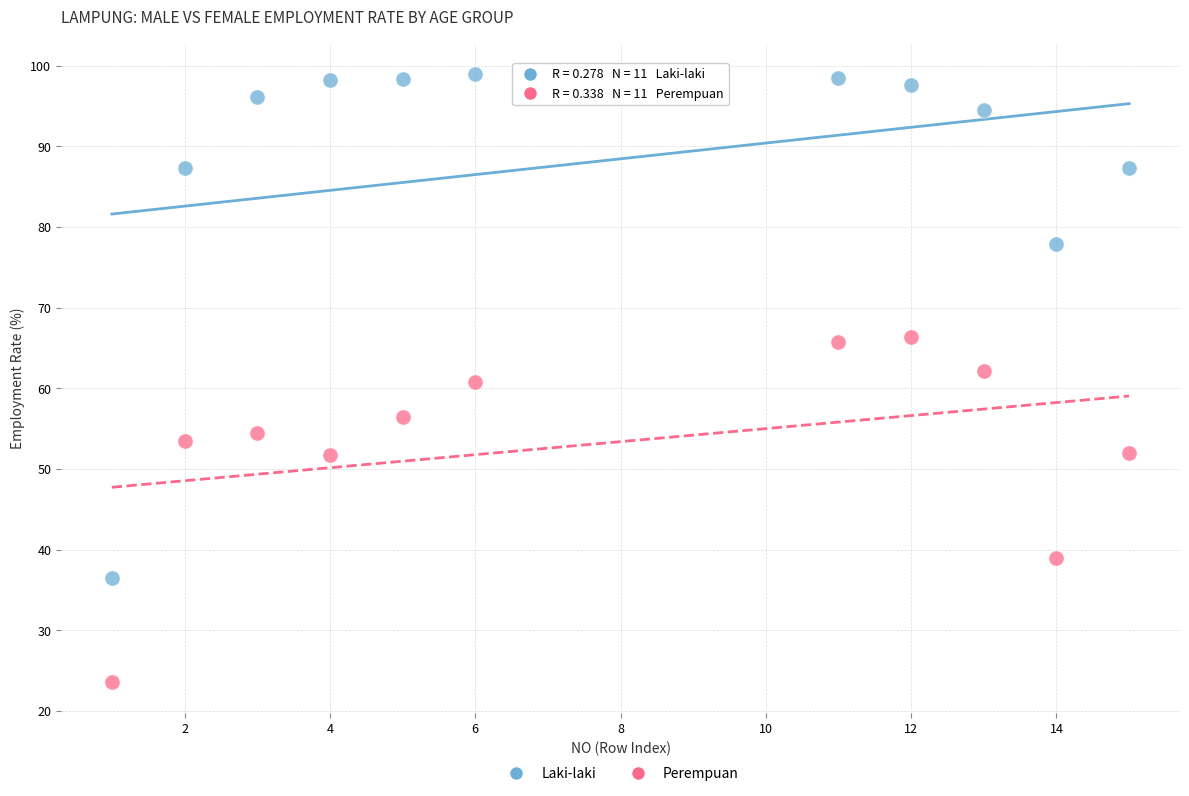

Across all data points, what is the range of X values (max minus min)?

14.0